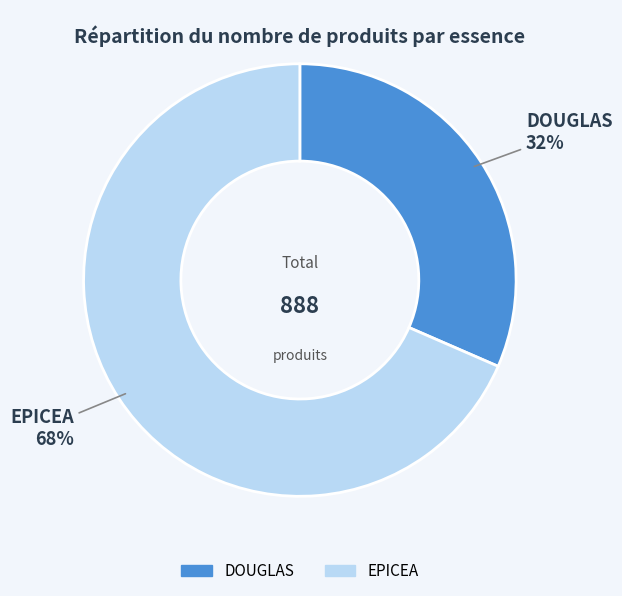

Is there a majority slice in this chart?

Yes